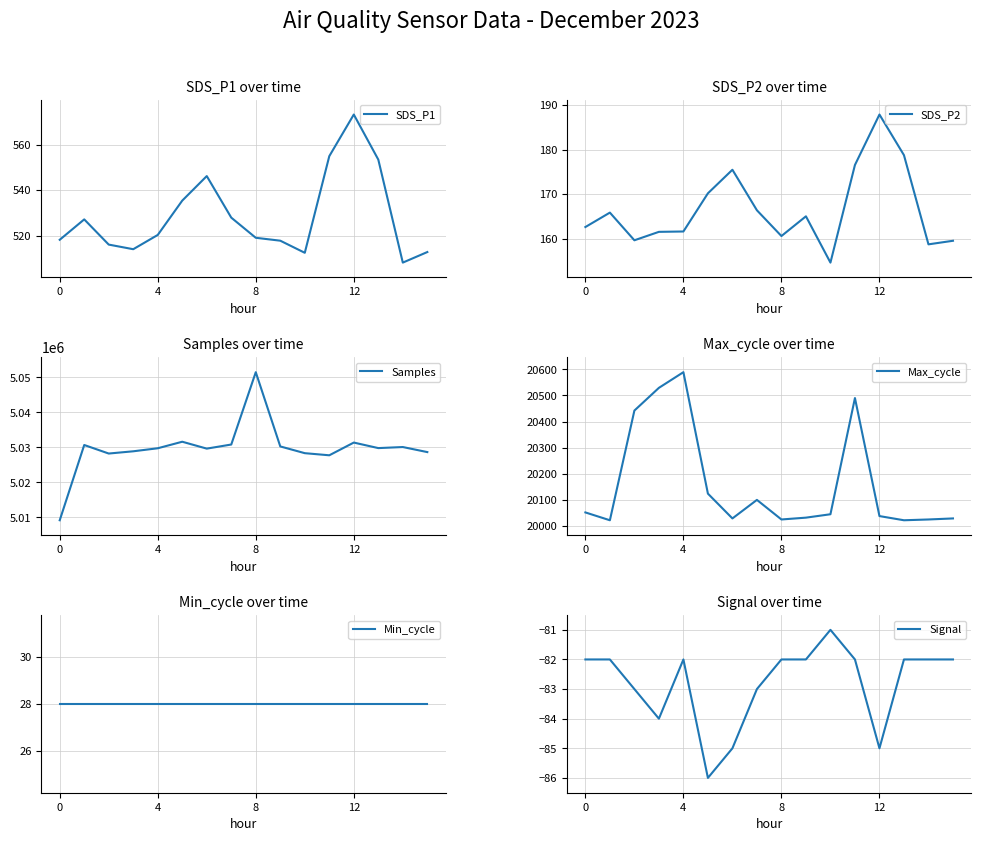

What are all the series names shown in the legend?

SDS_P1, SDS_P2, Samples, Max_cycle, Min_cycle, Signal